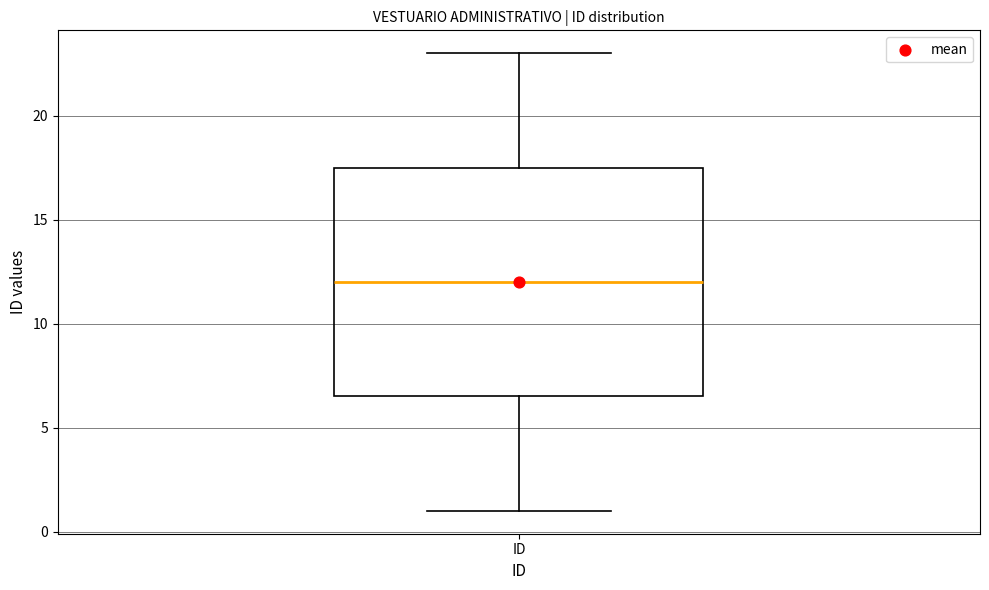

Read this box plot against the y-axis: the position of the median line, the range covered by the box, and the ends of both whiskers. The values are not printed on the chart, so give them approximately, as read against the axis.

median 12.0, box 6.5 to 17.5, whiskers 1.0 to 23.0